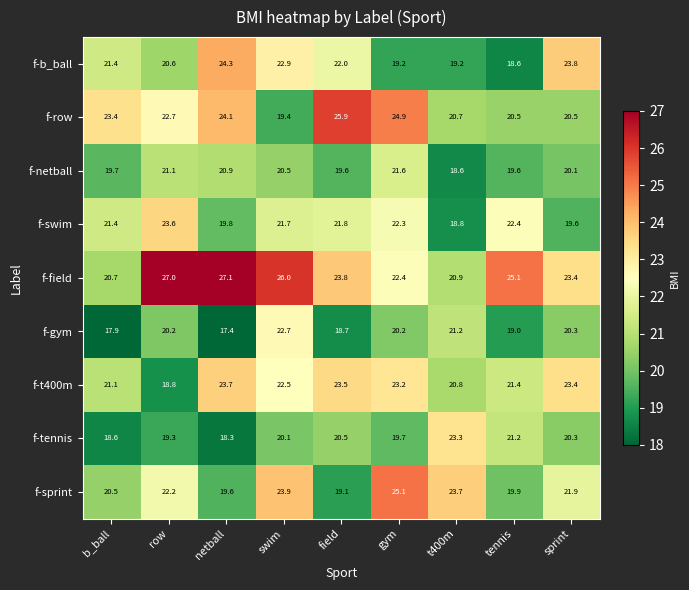

The f-b_ball series shows 7.9 at gym. True or false?

False